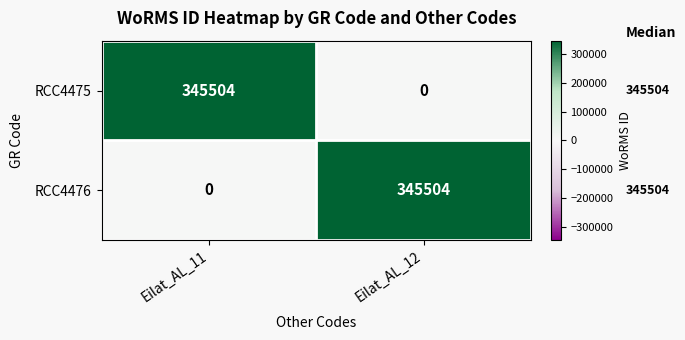

Which category has the highest value in the RCC4476 series?

Eilat_AL_12